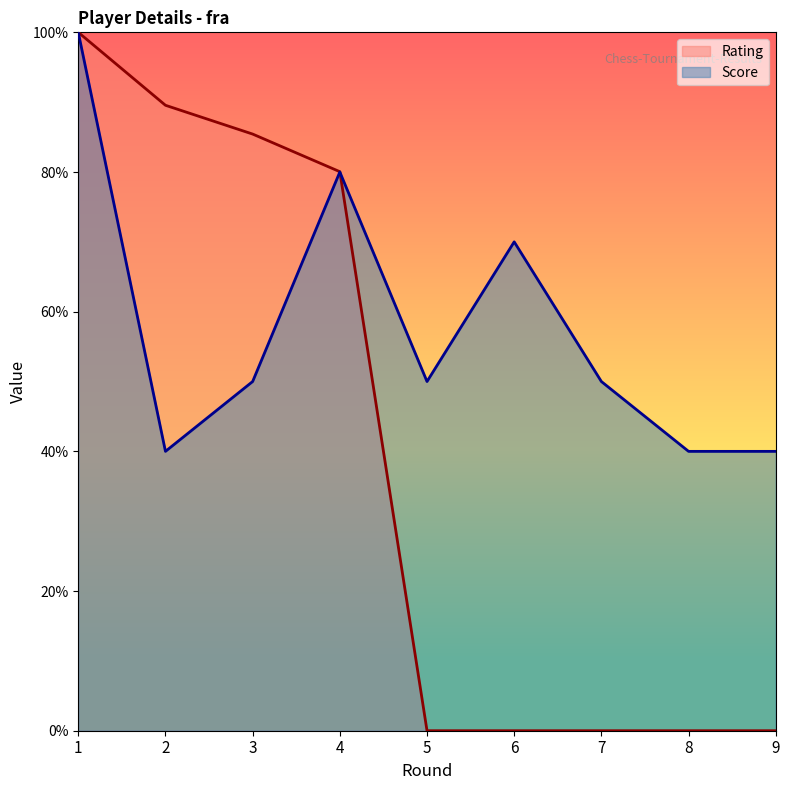

Which series has the largest total across all categories?

Score